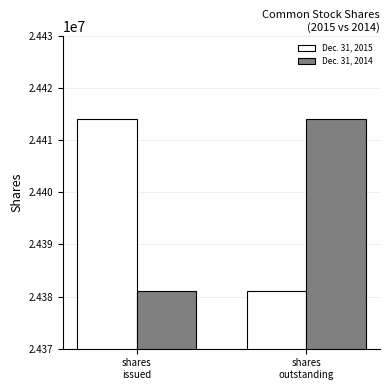

What is the smallest value displayed?

24381057